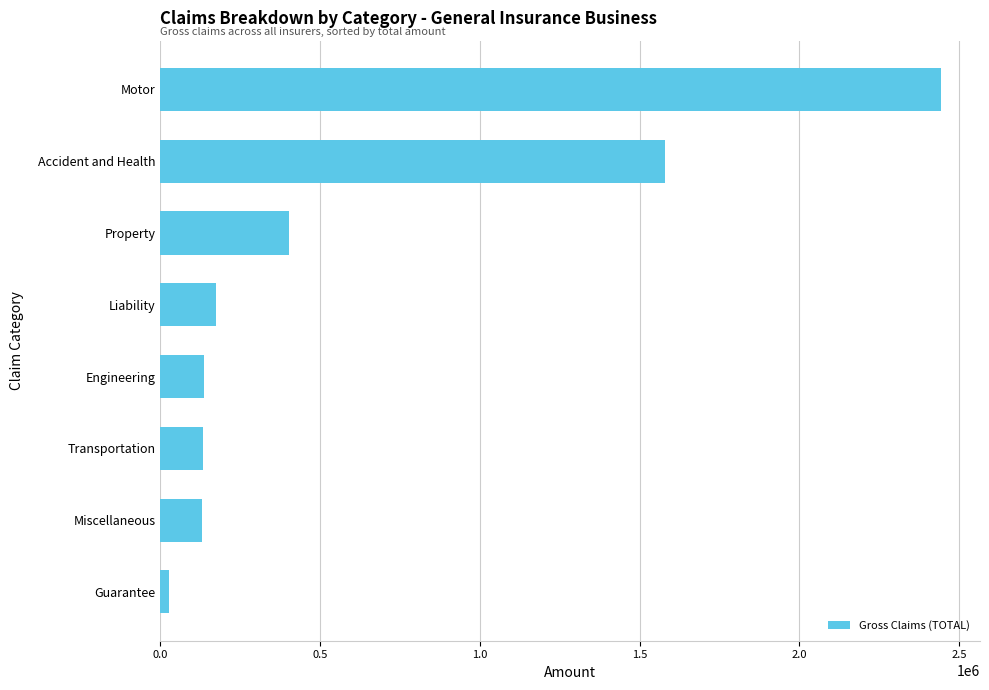

Approximately how many times larger is the value at Property compared to Accident and Health?

0.3